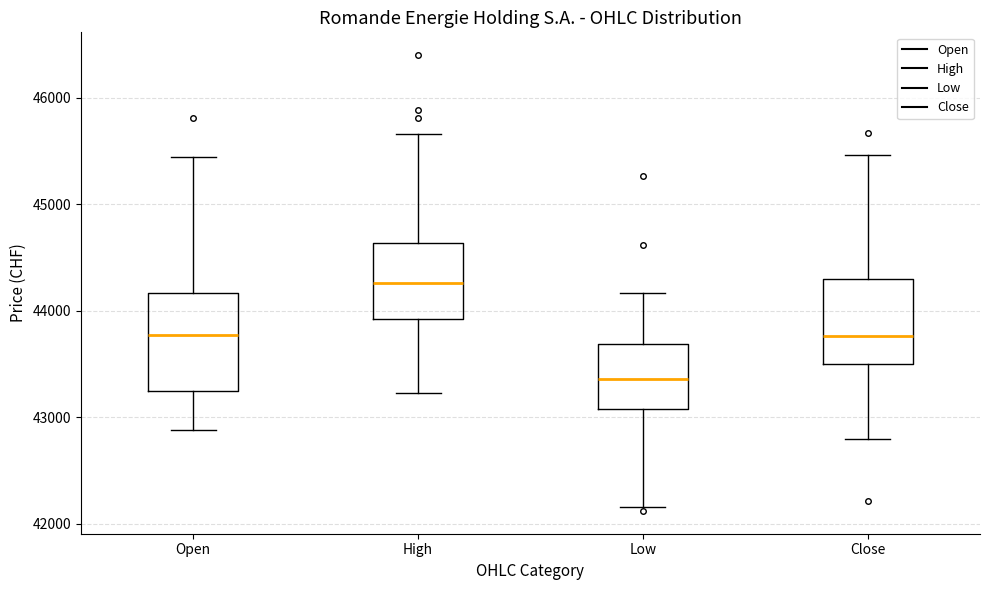

Where does the lower whisker of the box for High end on the y-axis? The values are not printed on the chart, so give them approximately, as read against the axis.

43200